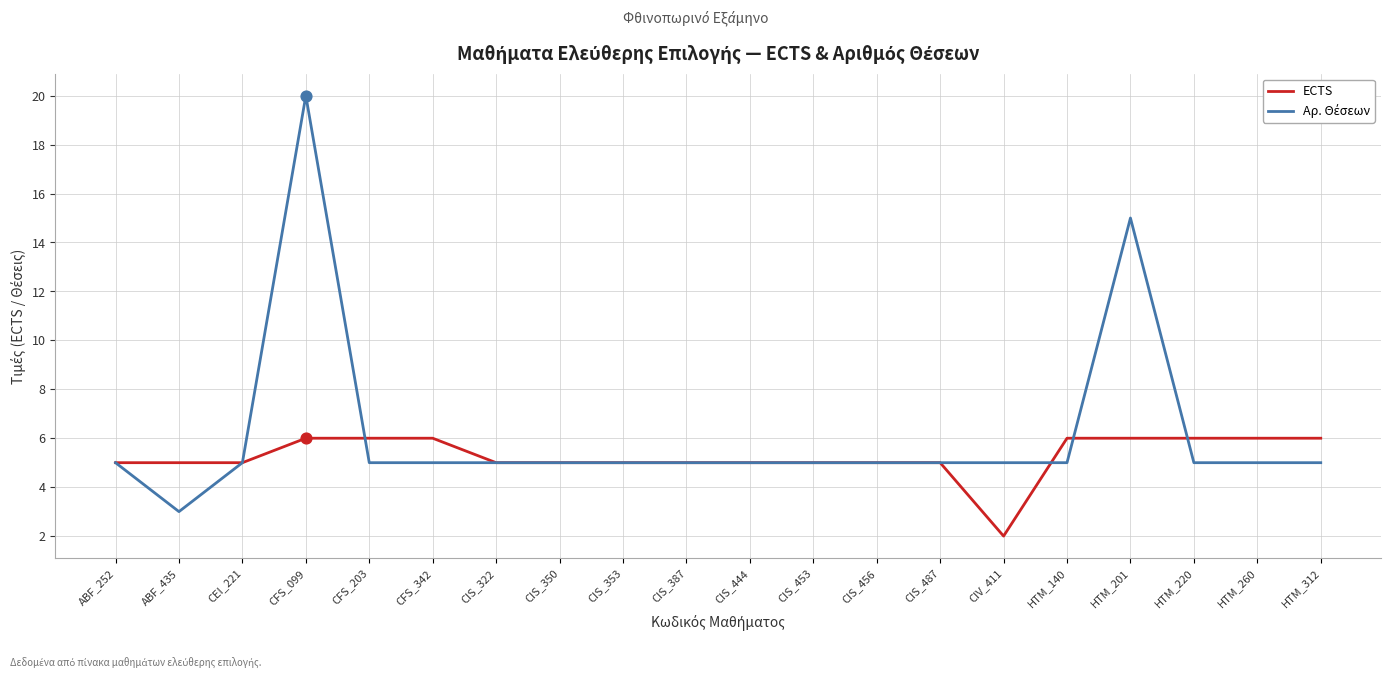

What is the total value across all series at CIV_411?

7